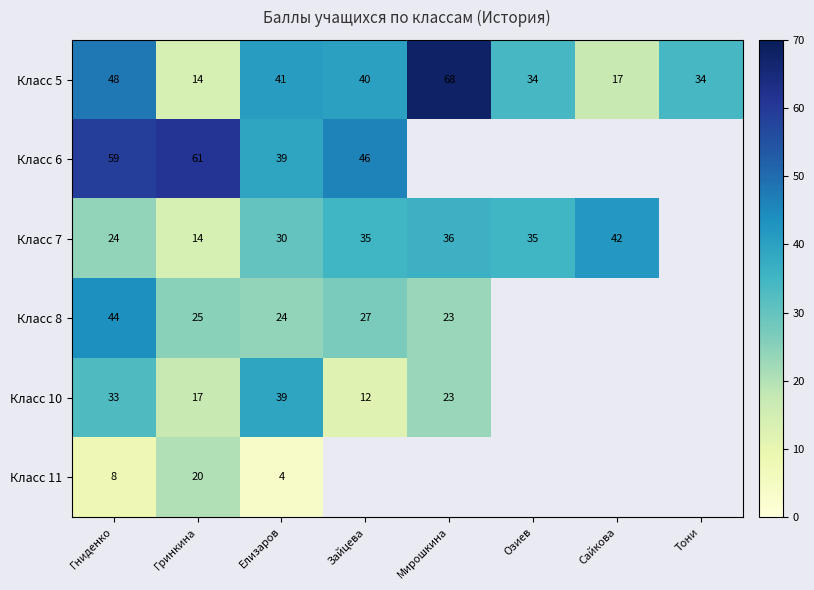

What is the difference between the highest and lowest values at Елизаров?

37